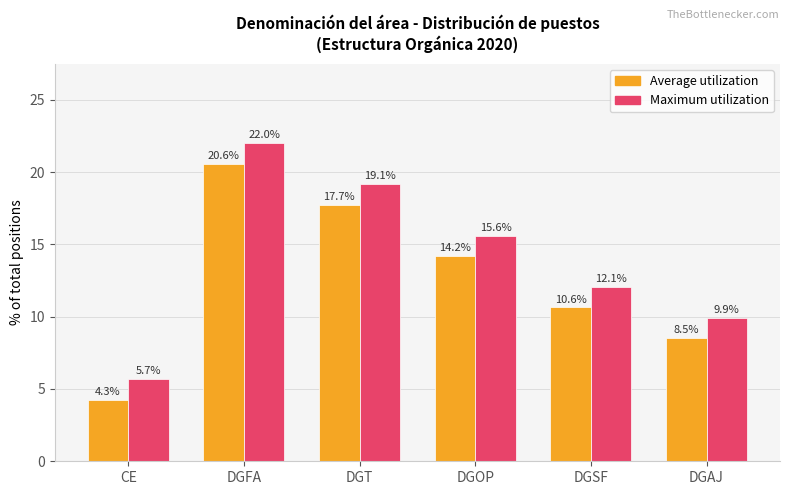

Where does the Maximum utilization series first go above 15?

DGFA